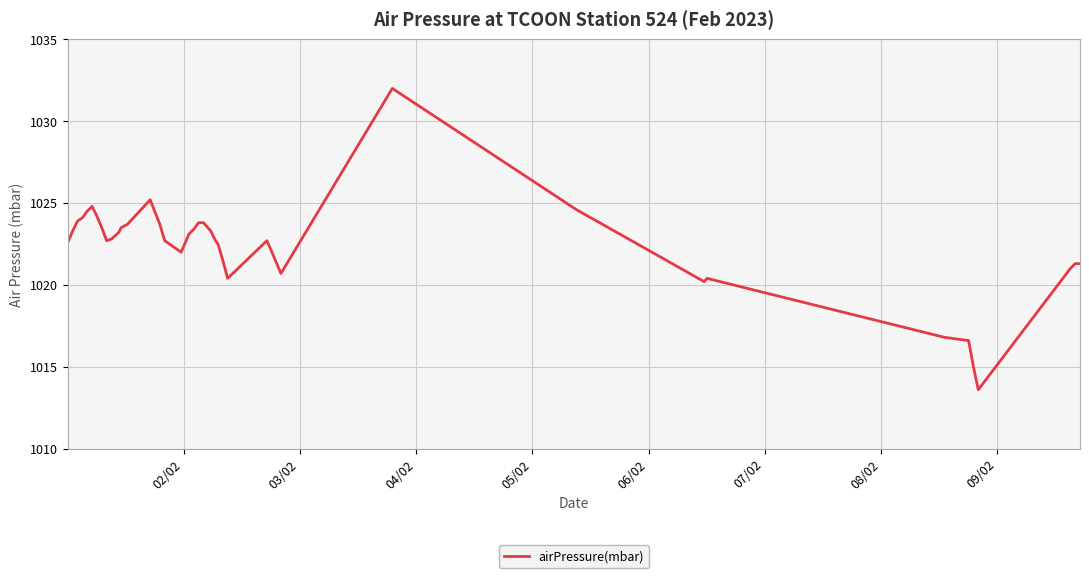

What is the difference between the maximum and minimum values?

18.4